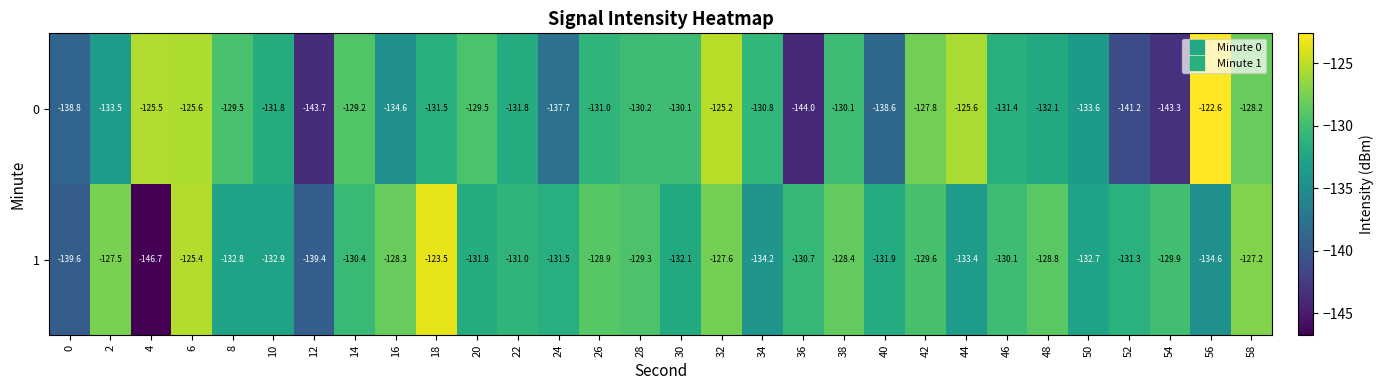

What is the total value across all series at 24?

-269.2